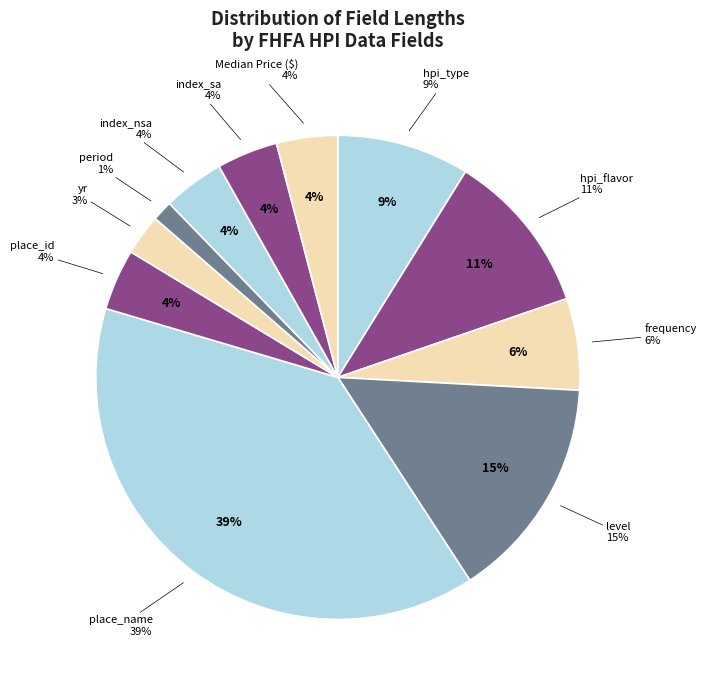

To the nearest percent, what is the average slice percentage?

9%